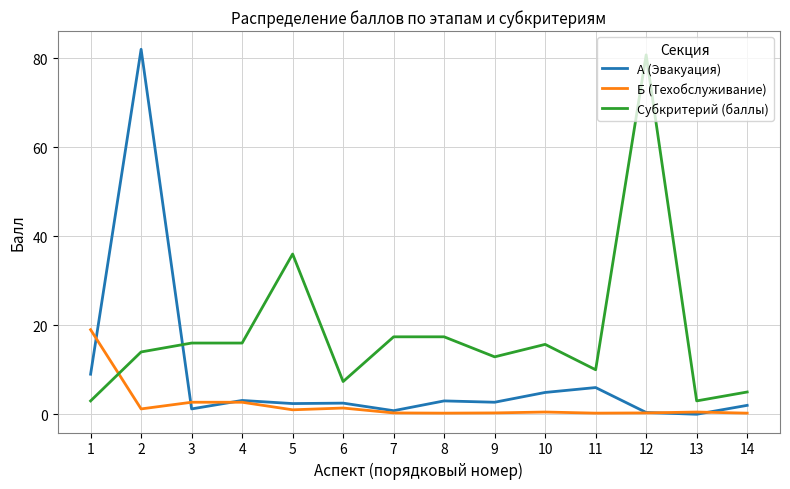

Is this an area chart (filled region under the line)?

No